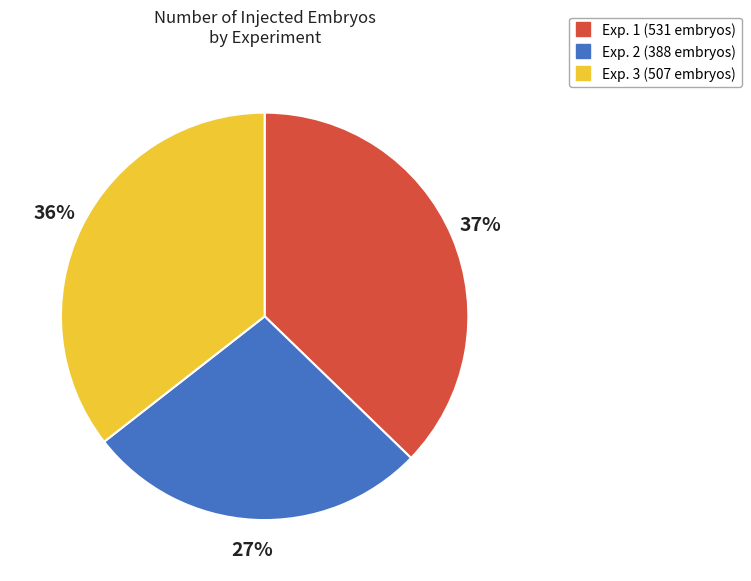

Is the sum of Exp. 2 and Exp. 1 greater than half?

Yes